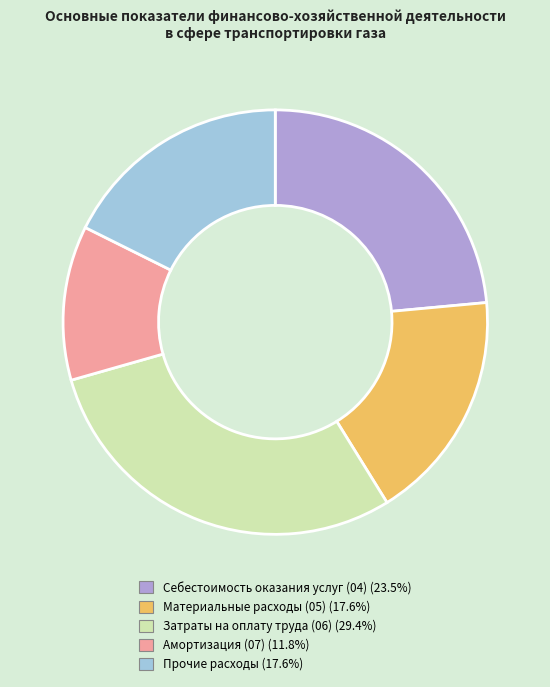

Is there a majority slice in this chart?

No